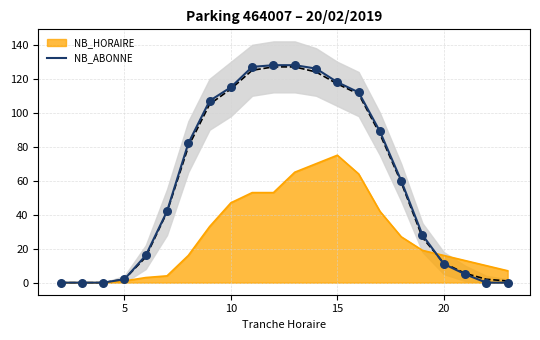

The NB_ABONNE series shows 207 at 10. True or false?

False